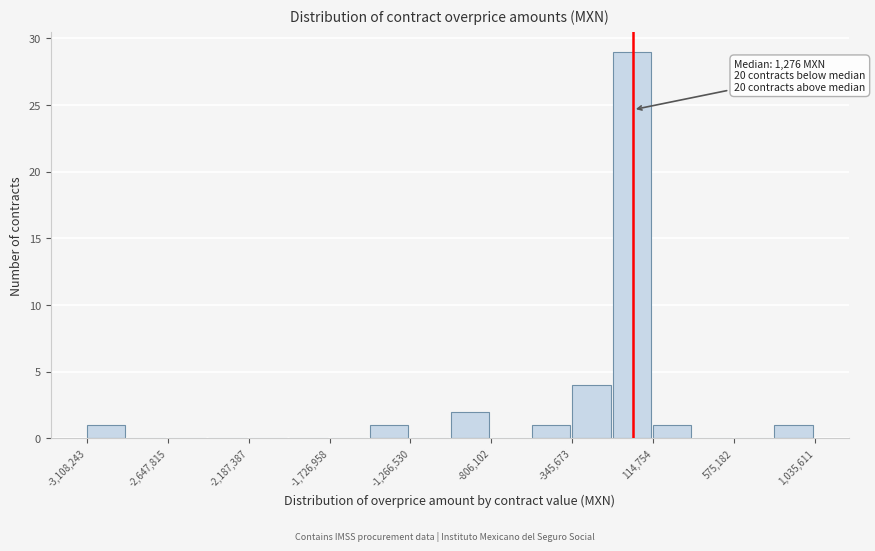

Which range on the x-axis has the tallest bar?

-100000 to 100000